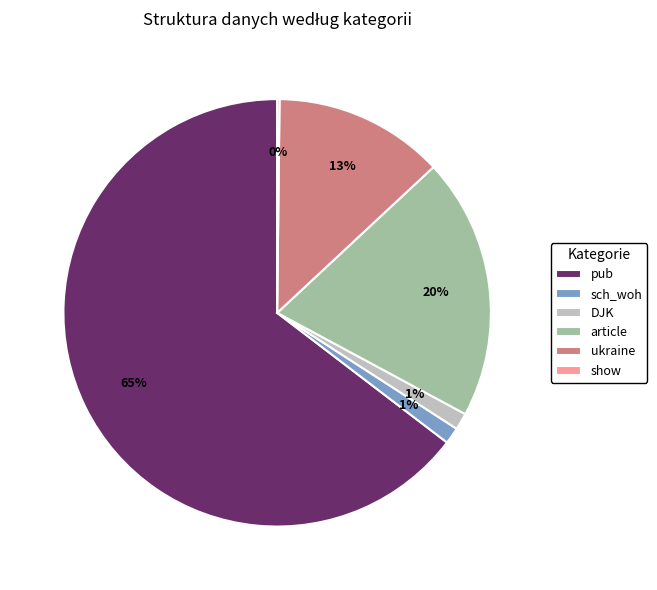

Is there any slice that represents more than half of the pie?

Yes